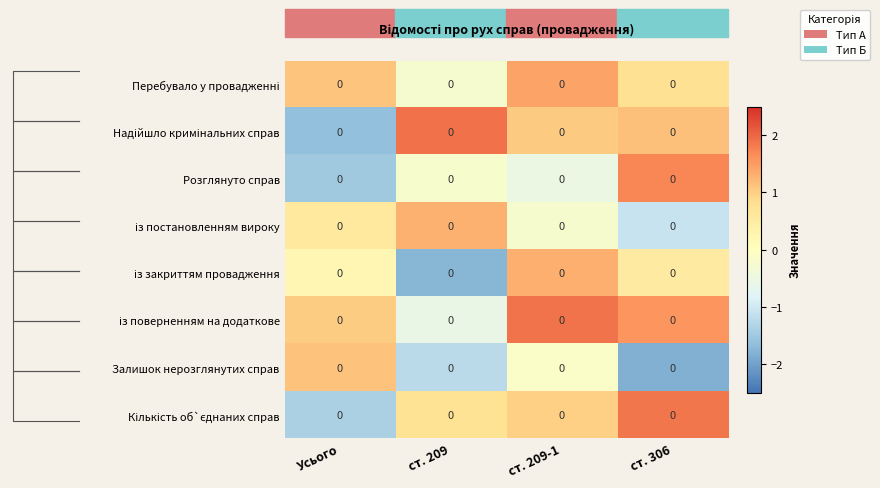

What is the spread (max minus min) of values at ст. 209-1?

2.4